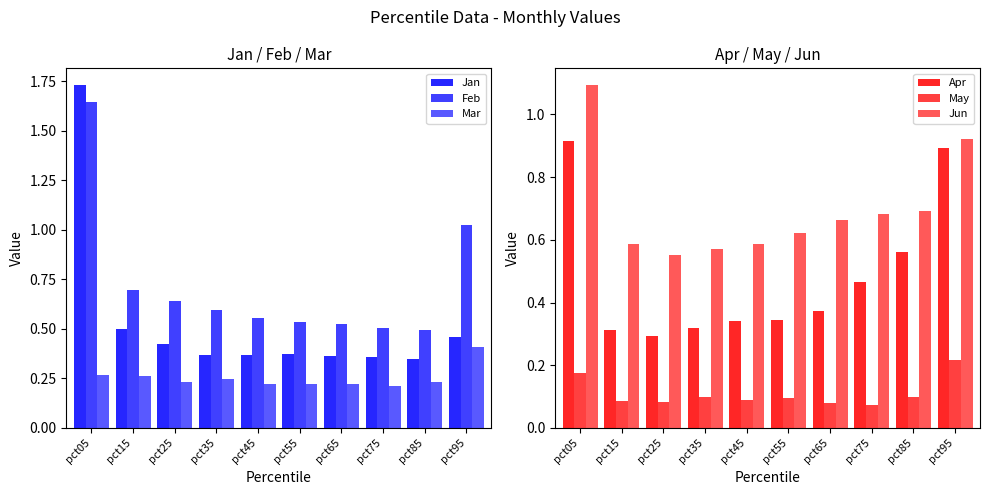

Read the Feb value at pct25.

0.6